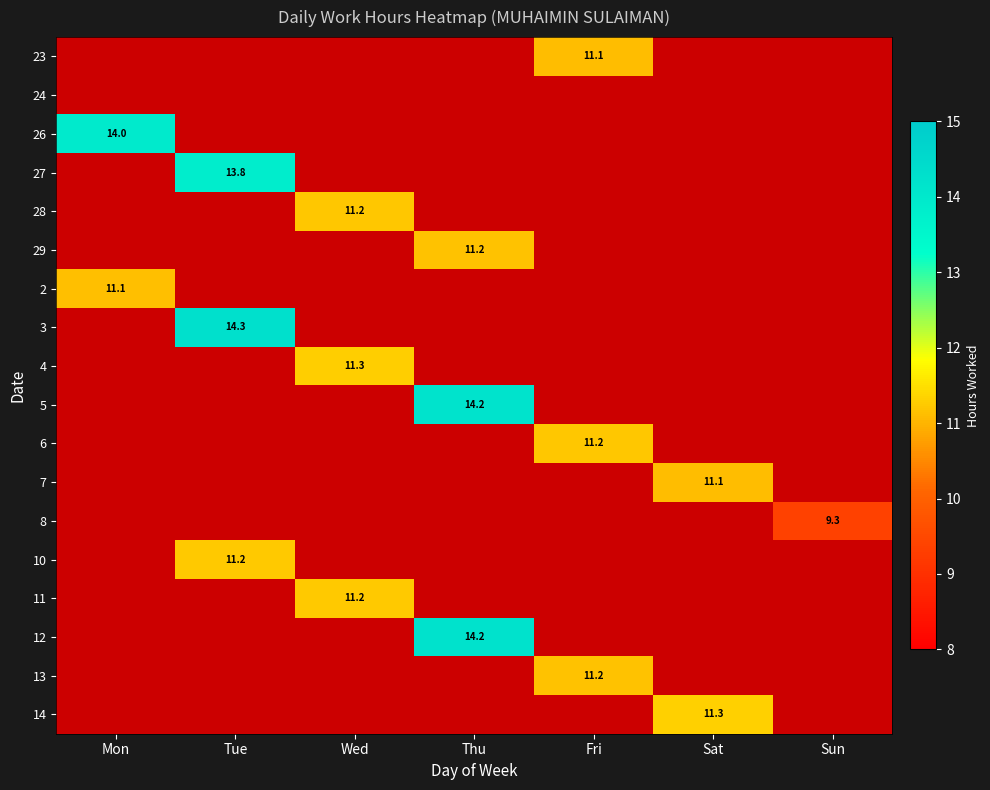

At Sat, list the series in order from smallest to largest.

23, 24, 26, 27, 28, 29, 2, 3, 4, 5, 6, 7, 8, 10, 11, 12, 13, 14